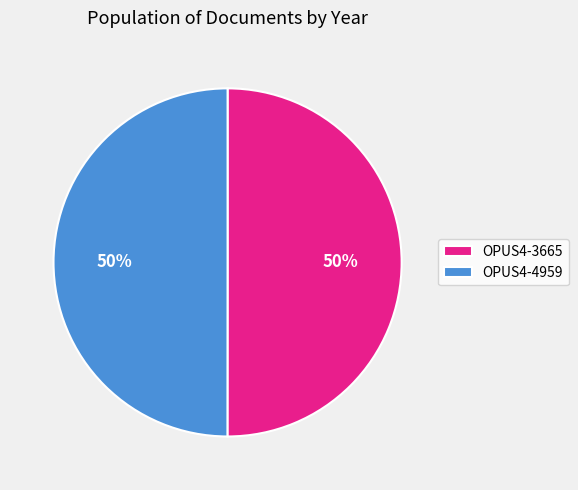

What percentage is the OPUS4-4959 slice, to the nearest percent?

50%